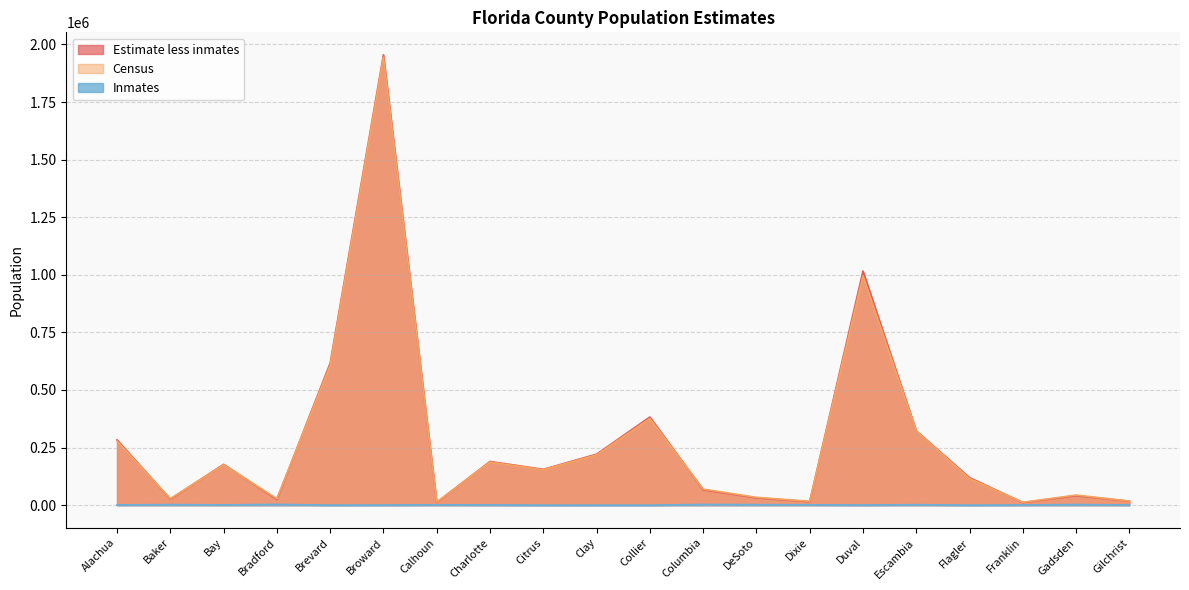

Is the value of Census at Gilchrist greater than the value of Inmates at Gilchrist?

Yes